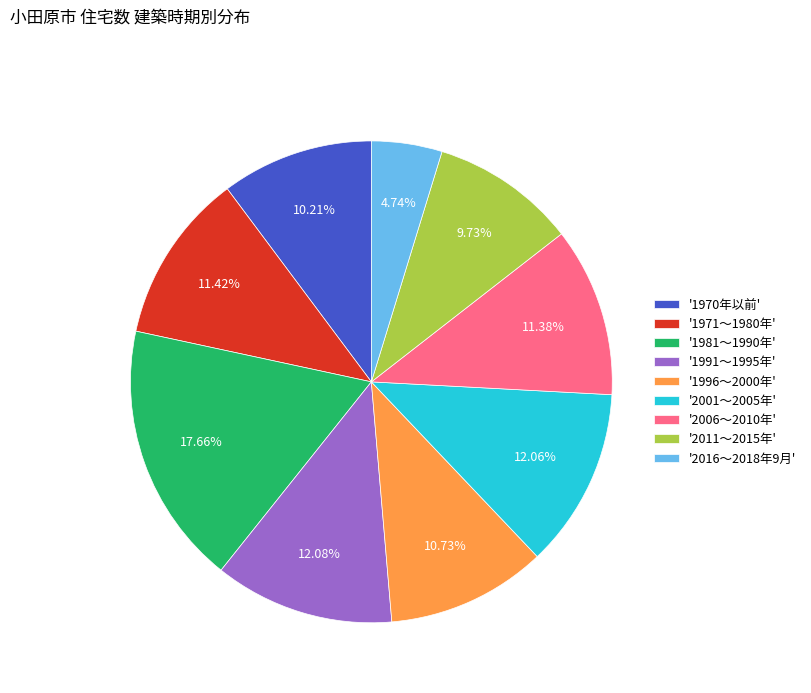

Does '1981～1990年' account for over 50% of the chart?

No